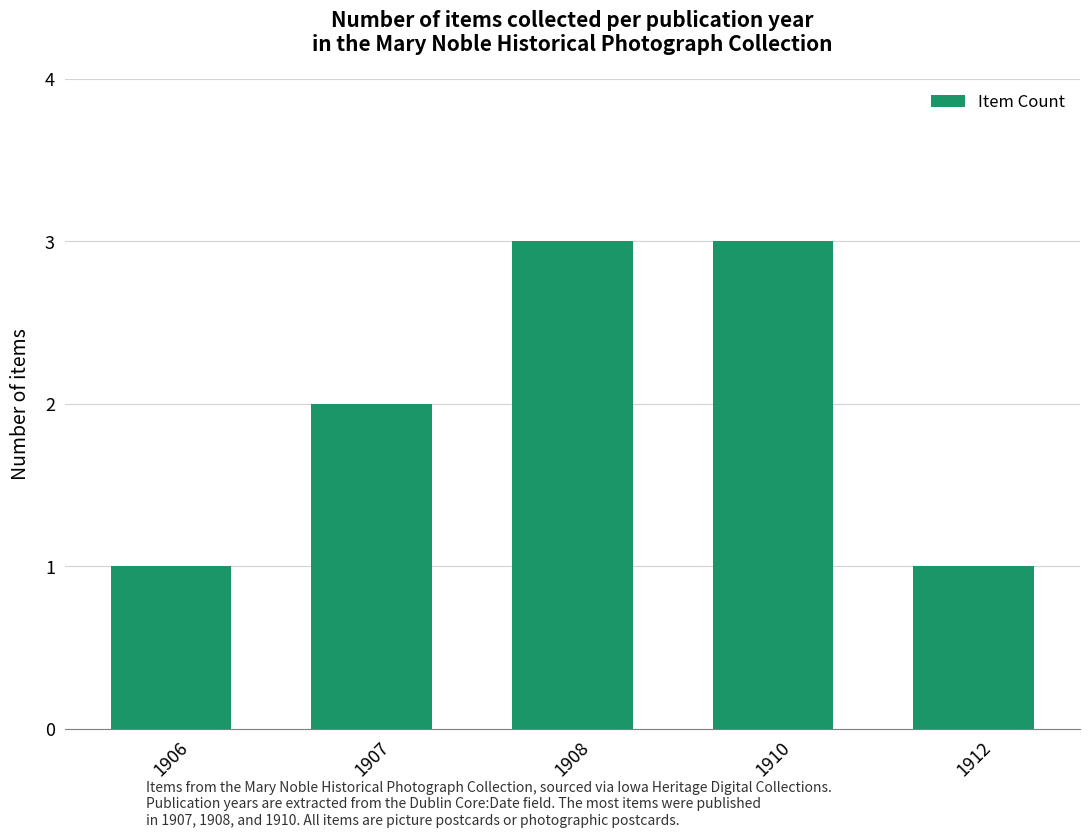

Reading right to left, list all the values displayed in this chart.

1912=1	1910=3	1908=3	1907=2	1906=1